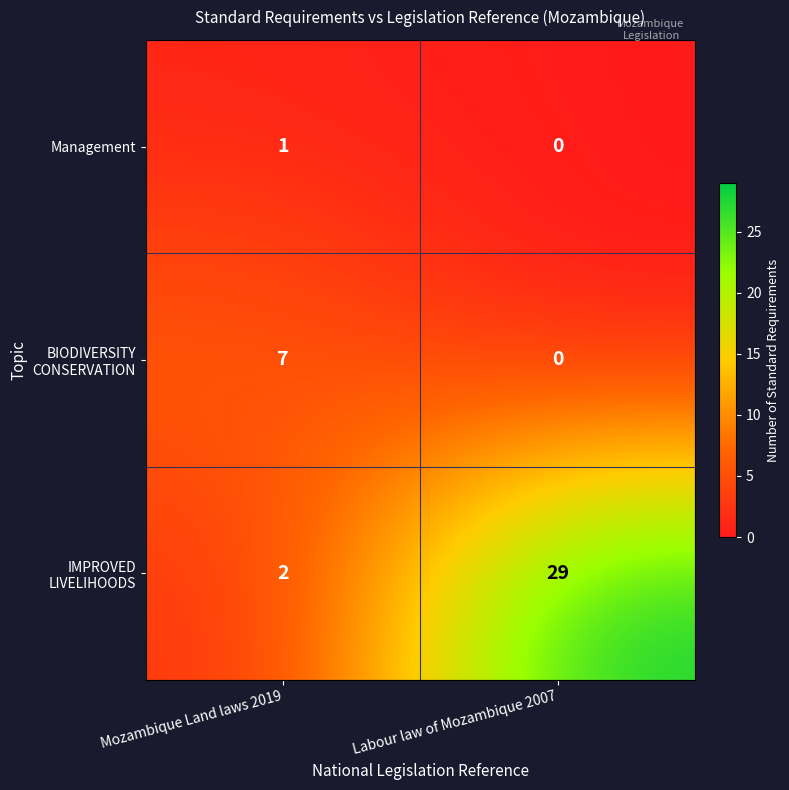

What is the greatest value displayed?

29